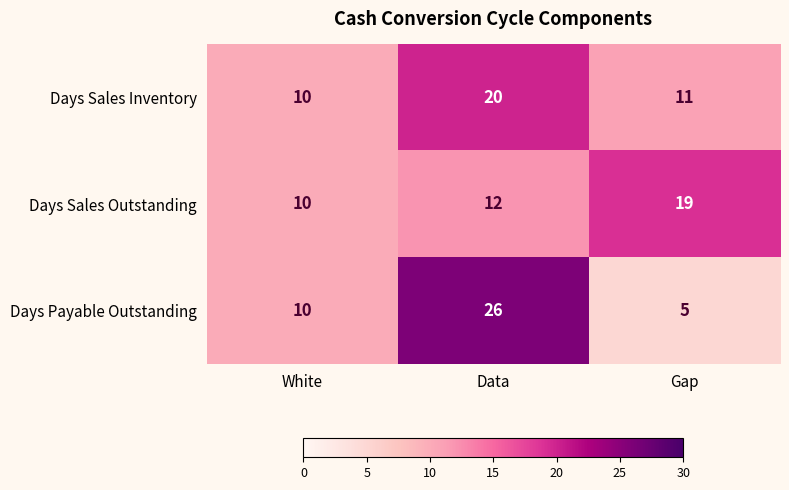

The value of Days Sales Inventory at Data is 11. True or false?

False